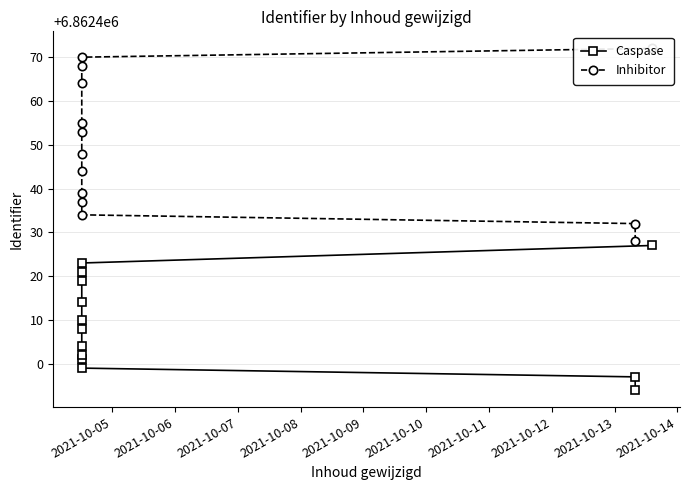

Reading left to right, what are all the values shown in this chart?

Caspase: 6862394	6862397	6862399	6862401	6862402	6862404	6862408	6862410	6862414	6862419	6862421	6862423	6862427
Inhibitor: 6862428	6862432	6862434	6862437	6862439	6862444	6862448	6862453	6862455	6862464	6862468	6862470	6862472